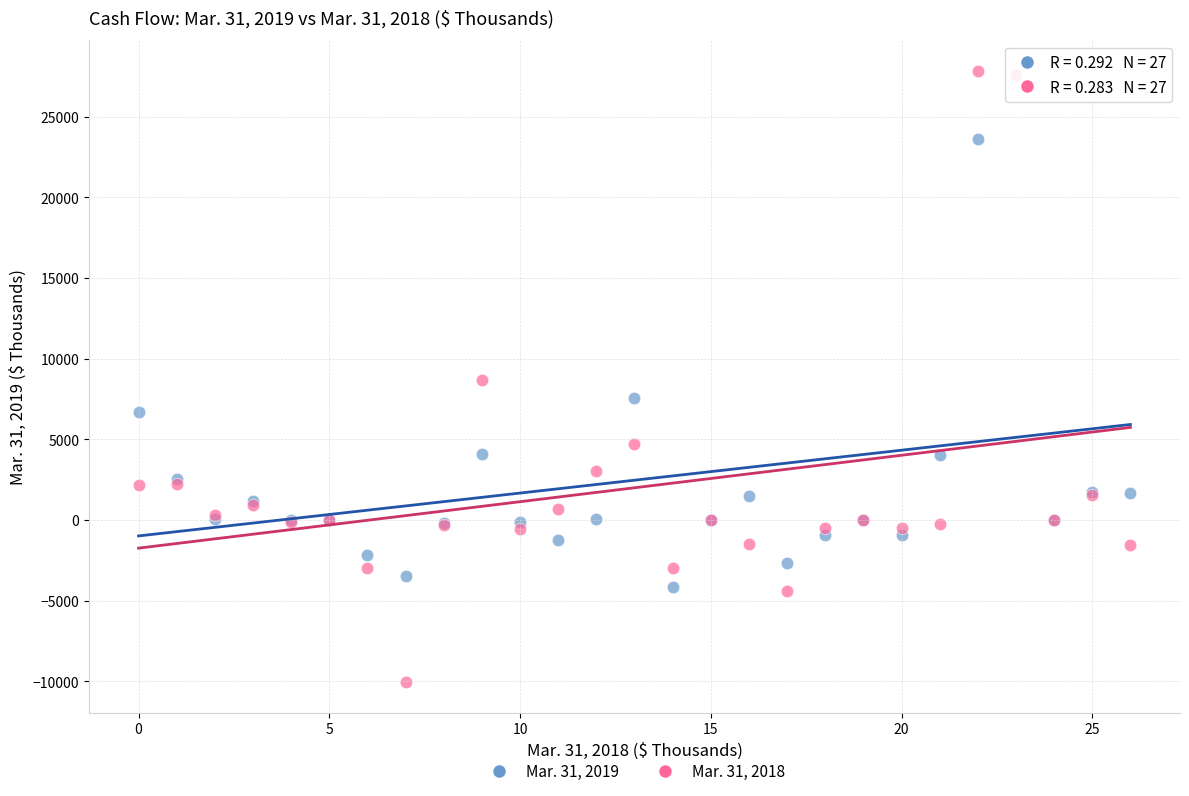

What are all the series names shown in the legend?

Mar. 31, 2019, Mar. 31, 2018